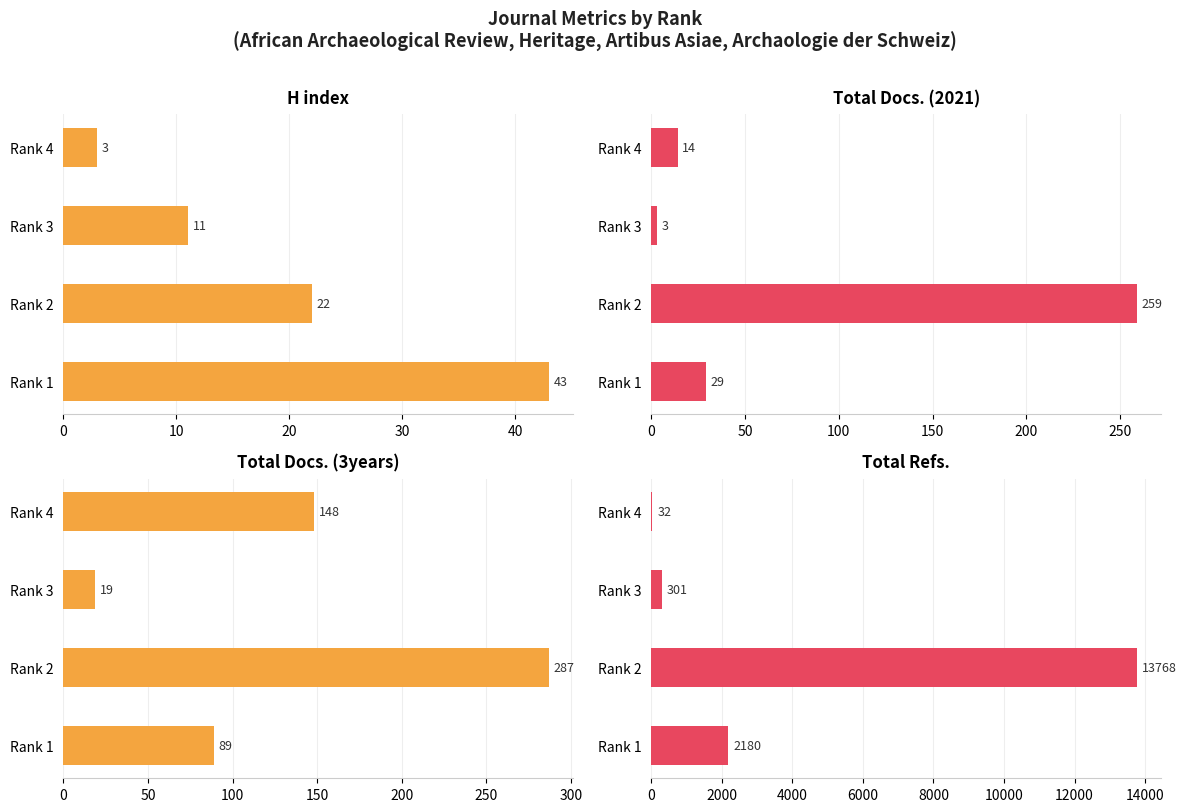

What is the sum of all H index values?

79